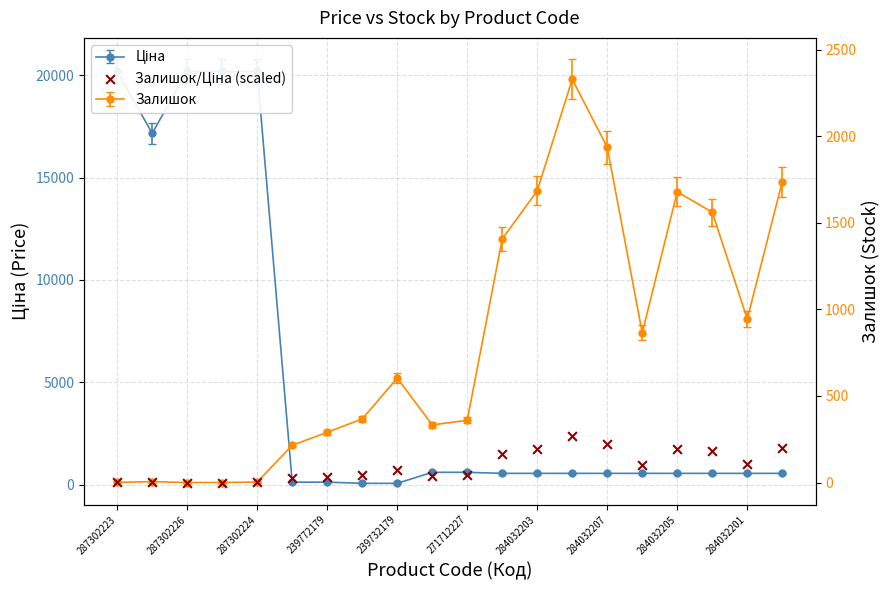

Which has a higher value, 13 or 12?

13